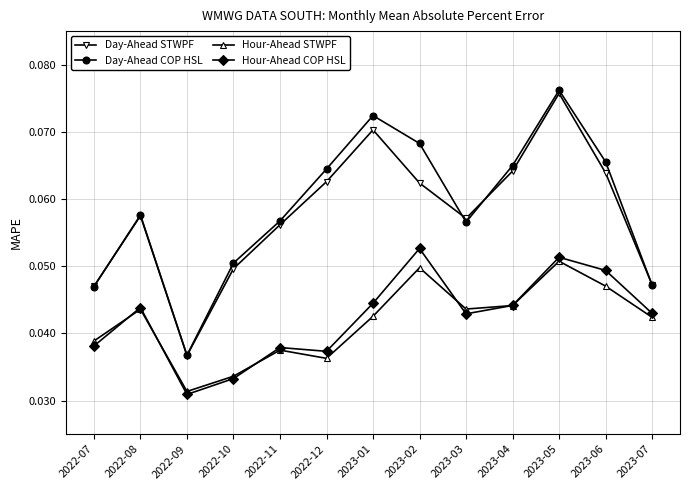

Which series ends up on top after the final intersection of Hour-Ahead COP HSL and Hour-Ahead STWPF?

Hour-Ahead COP HSL